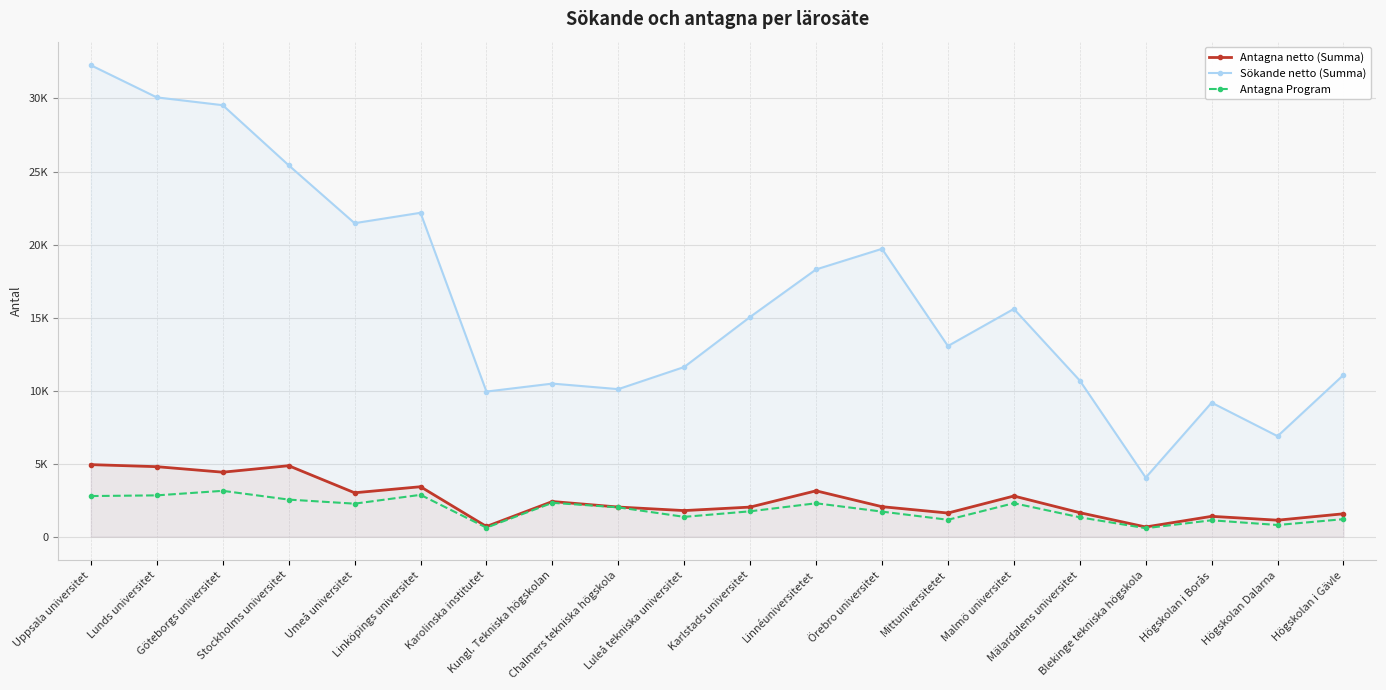

True or false: Antagna Program and Sökande netto (Summa) cross at least once.

False